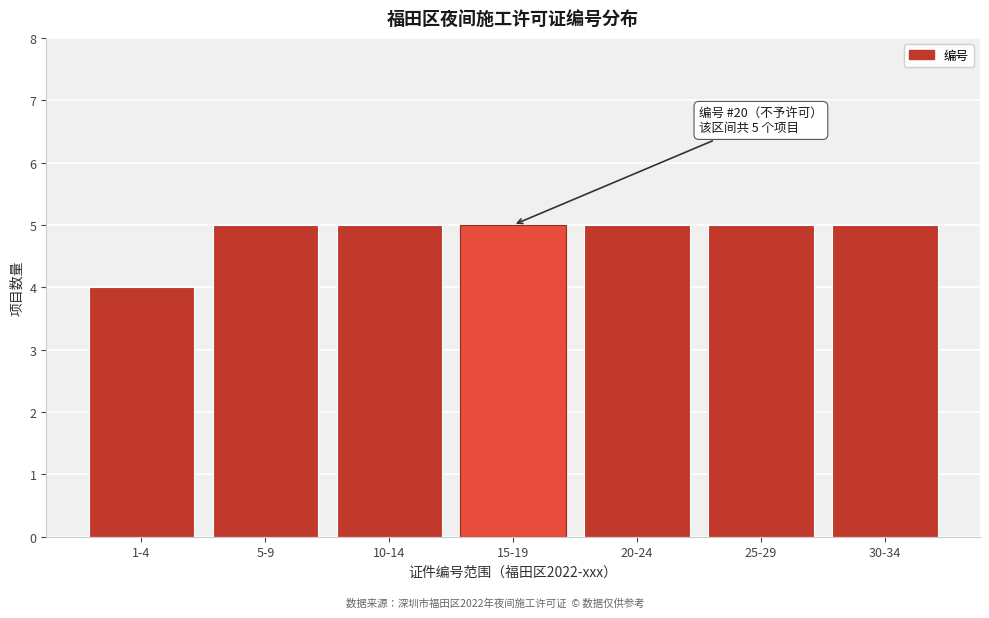

Reading right to left, extract all data points from this chart.

5	5	5	5	5	5	4